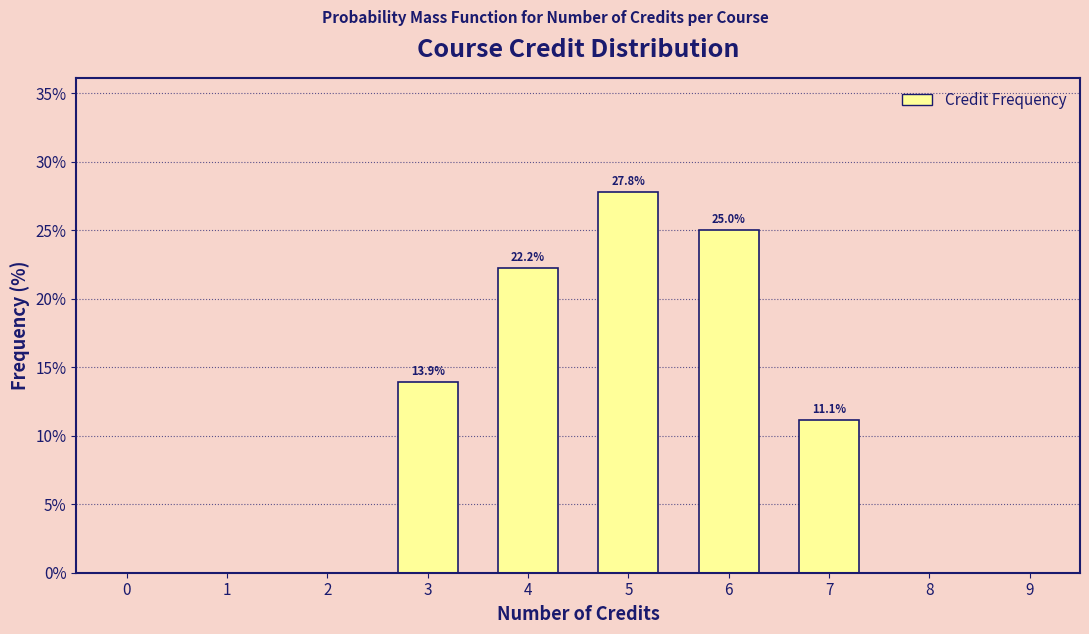

Reading right to left, list all the values displayed in this chart.

7=11.1	6=25.0	5=27.8	4=22.2	3=13.9